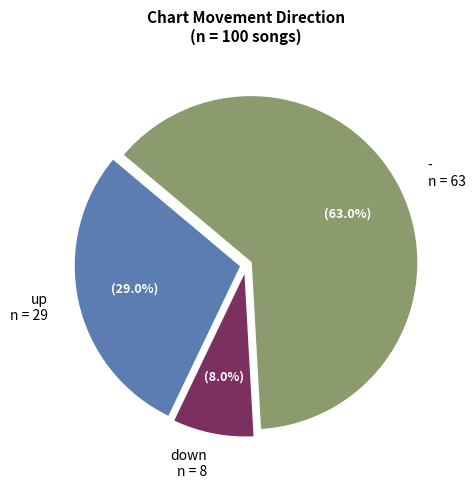

What is the ratio of the value at down to the value at up?

0.3